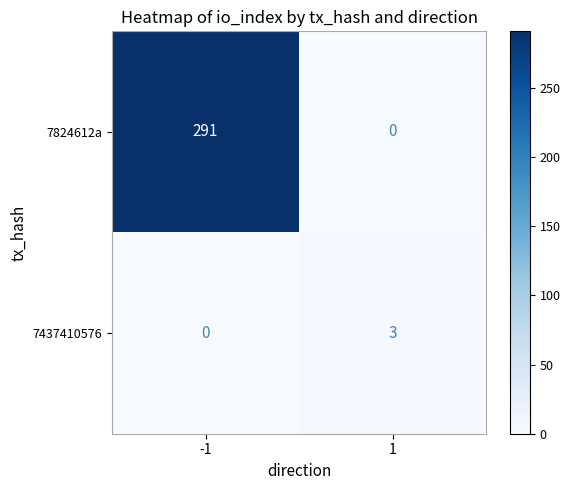

Rank the series by their average value, from highest to lowest.

7824612a, 7437410576